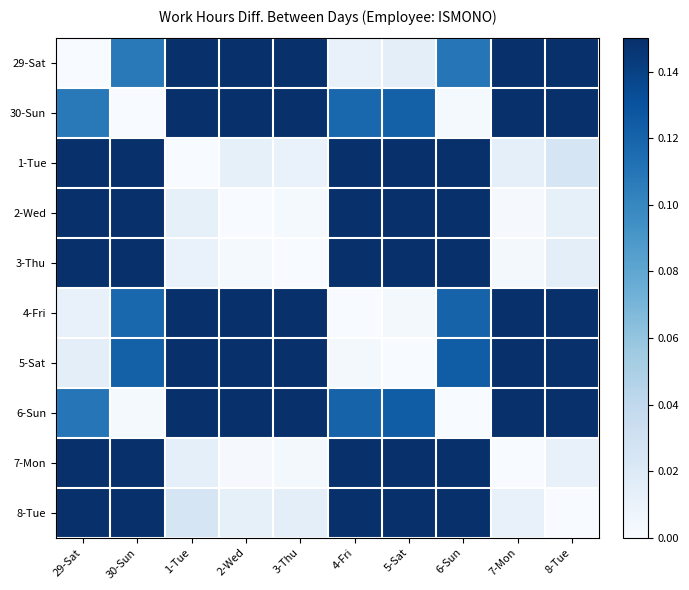

Between 4-Fri and 29-Sat, which is larger?

4-Fri